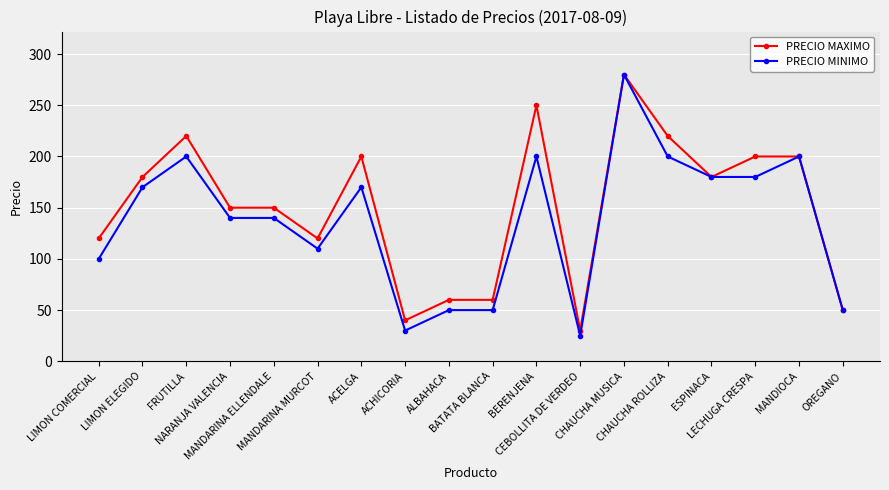

What is the value of the PRECIO MAXIMO point at the 1st from the left?

120